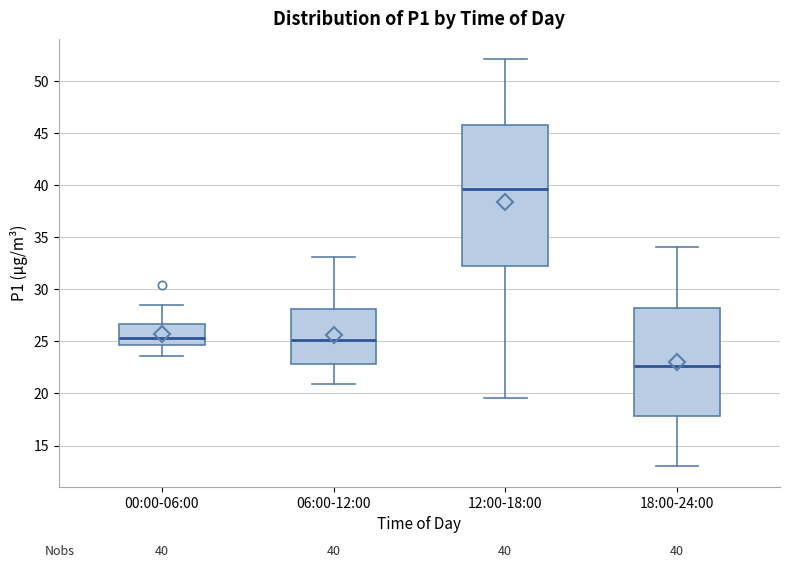

Which box's median line is the lowest?

18:00-24:00